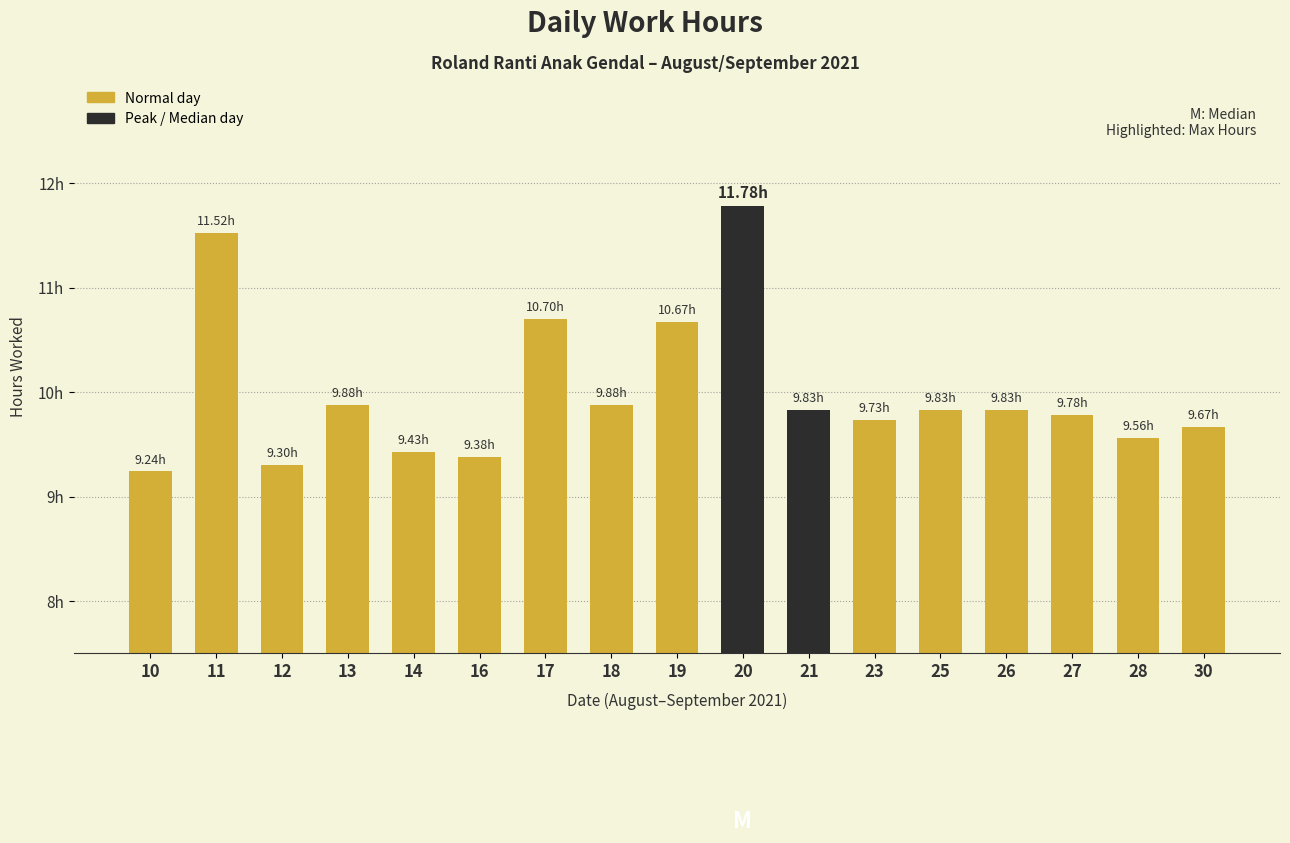

What is the difference between the second highest and second lowest values?

2.2